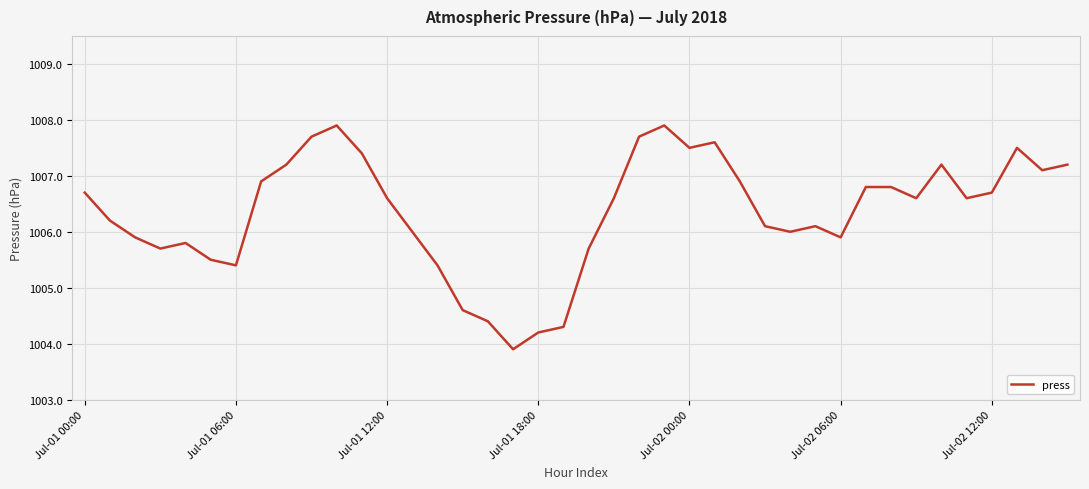

Reading left to right, what are all the values shown in this chart?

1006.7	1006.2	1005.9	1005.7	1005.8	1005.5	1005.4	1006.9	1007.2	1007.7	1007.9	1007.4	1006.6	1006.0	1005.4	1004.6	1004.4	1003.9	1004.2	1004.3	1005.7	1006.6	1007.7	1007.9	1007.5	1007.6	1006.9	1006.1	1006.0	1006.1	1005.9	1006.8	1006.8	1006.6	1007.2	1006.6	1006.7	1007.5	1007.1	1007.2